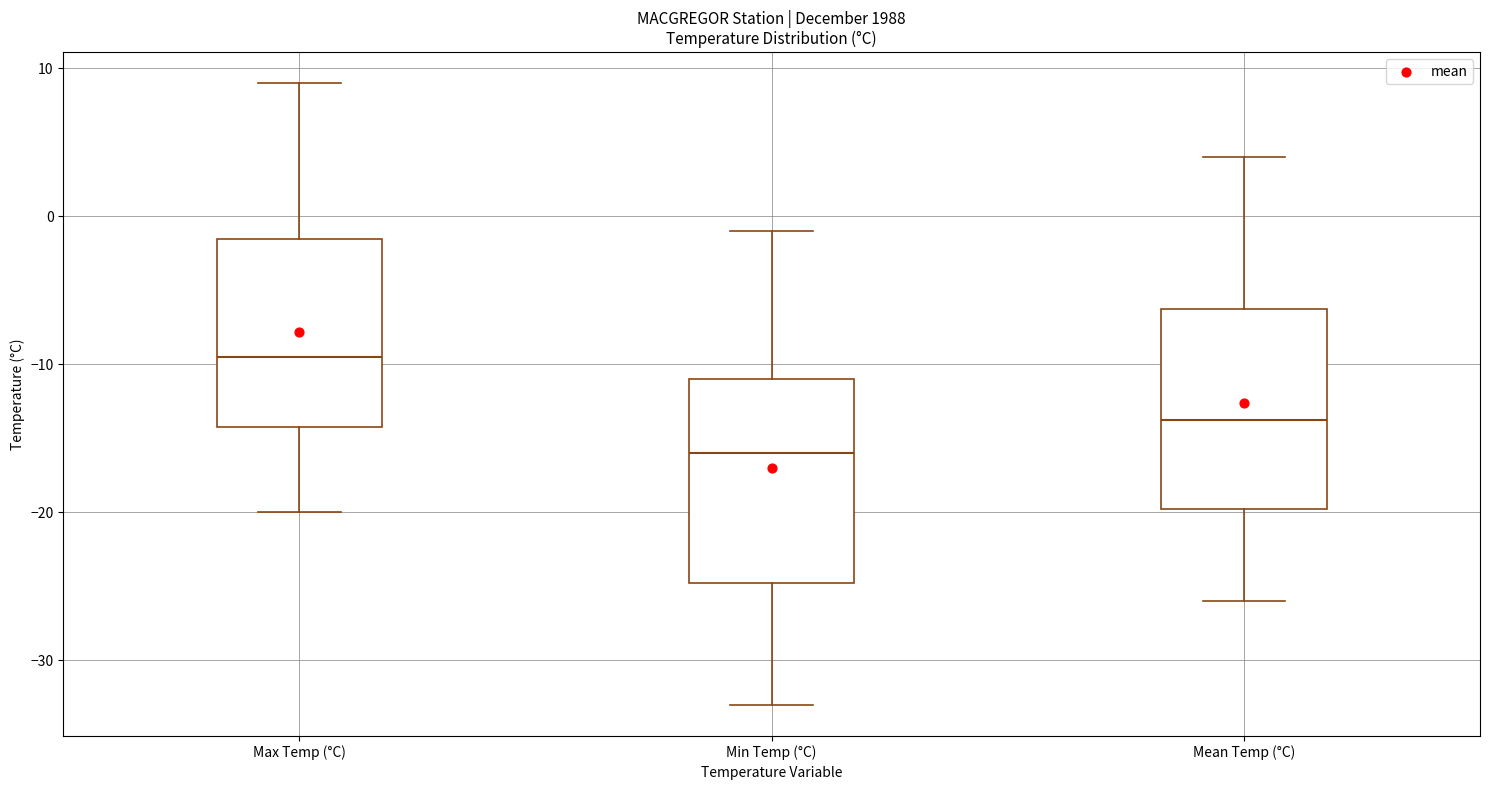

Which box has the highest median line?

Max Temp (°C)